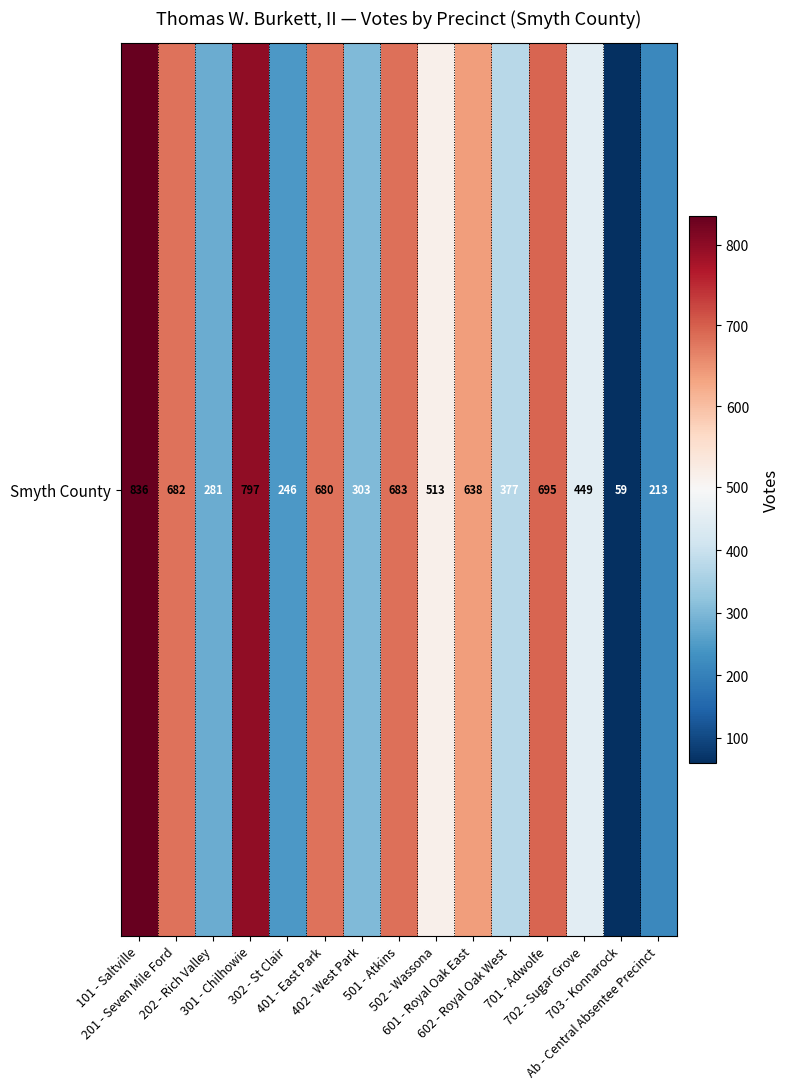

What is the change in value from 402 - West Park to 501 - Atkins?

+380